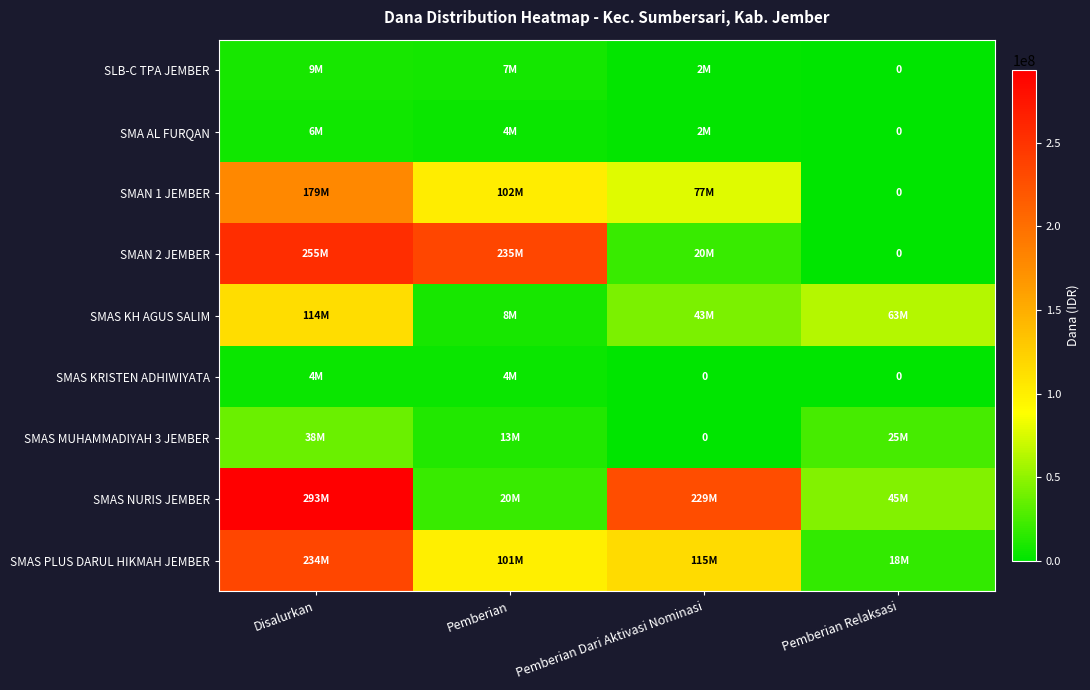

At Pemberian, list the series in order from largest to smallest.

SMAN 2 JEMBER, SMAN 1 JEMBER, SMAS PLUS DARUL HIKMAH JEMBER, SMAS NURIS JEMBER, SMAS MUHAMMADIYAH 3 JEMBER, SMAS KH AGUS SALIM, SLB-C TPA JEMBER, SMA AL FURQAN, SMAS KRISTEN ADHIWIYATA